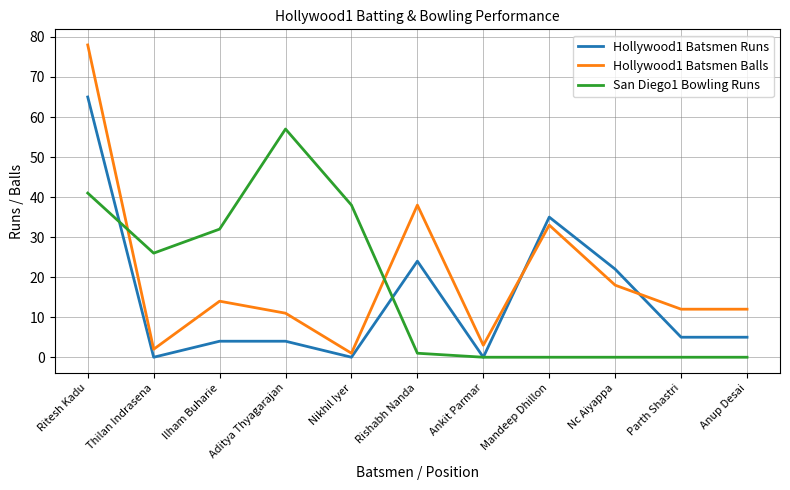

True or false: Hollywood1 Batsmen Runs has a value of 4 at Aditya Thyagarajan.

True